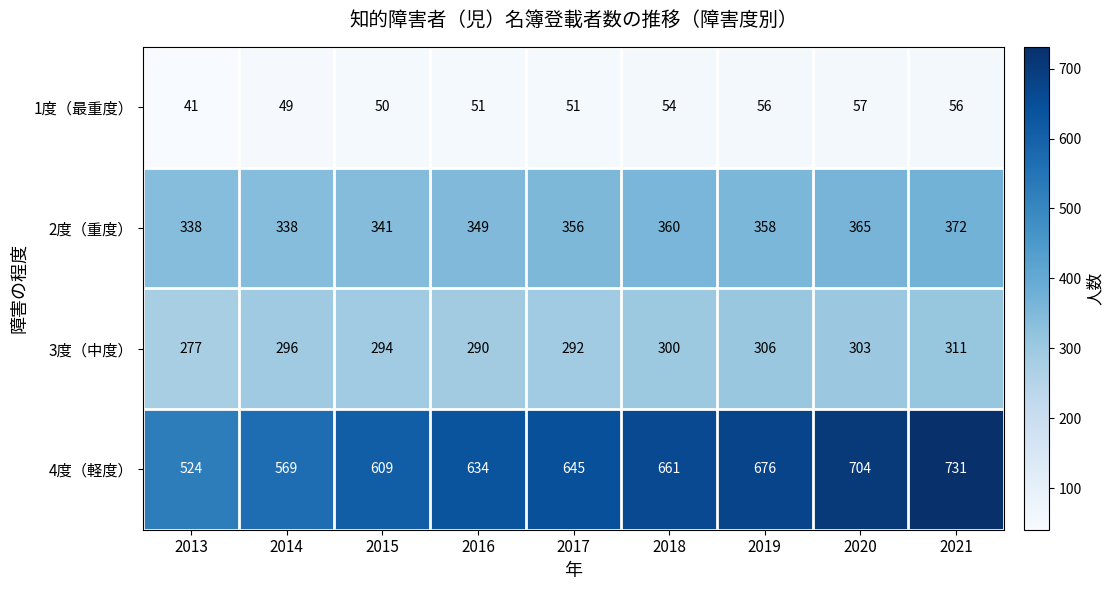

What is the smallest value displayed?

41